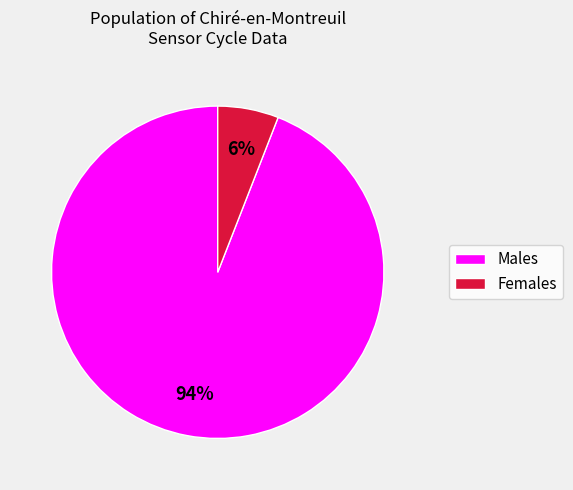

Is it true that Males is 99% of the pie?

False